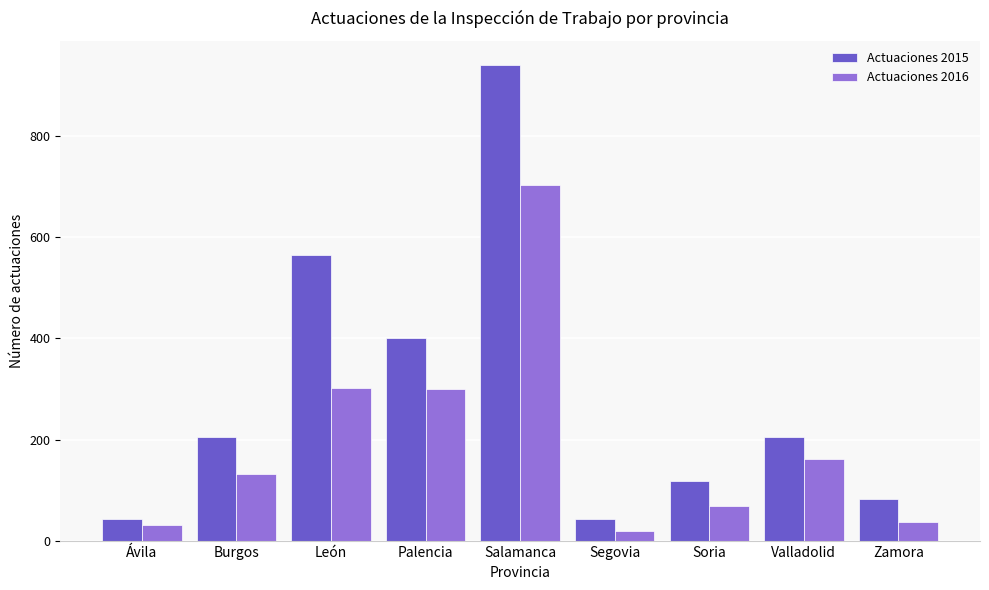

The Actuaciones 2016 series shows 109 at León. True or false?

False